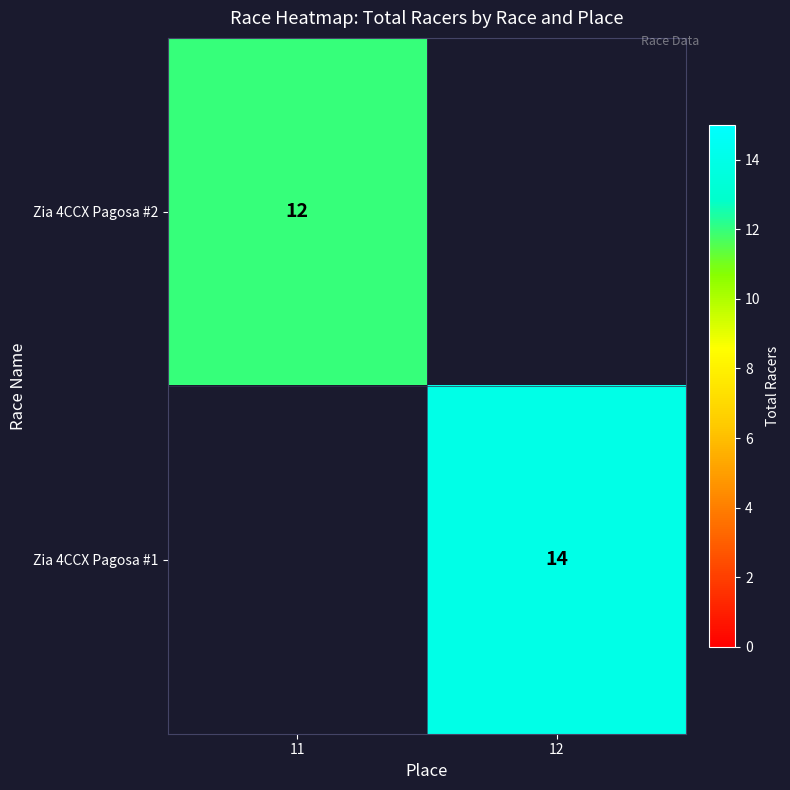

What is the greatest value displayed?

14.0